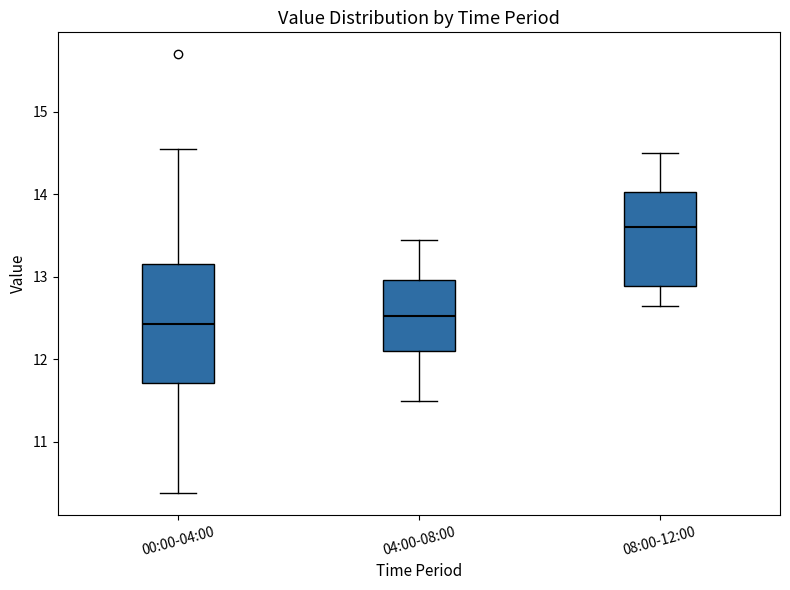

Where is the lower edge of the box for 08:00-12:00 on the y-axis? The values are not printed on the chart, so give them approximately, as read against the axis.

12.9